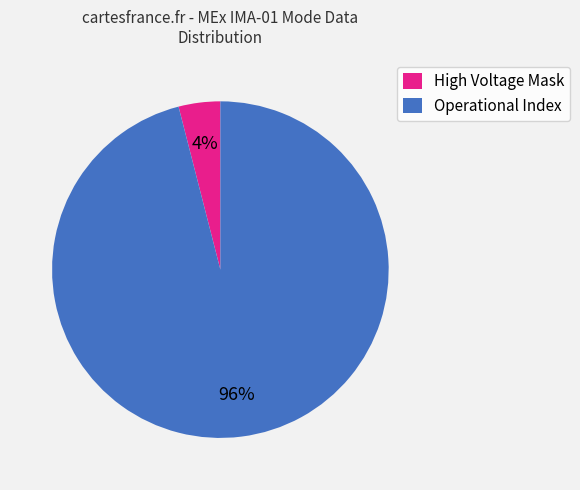

How many segments does this pie chart have?

2